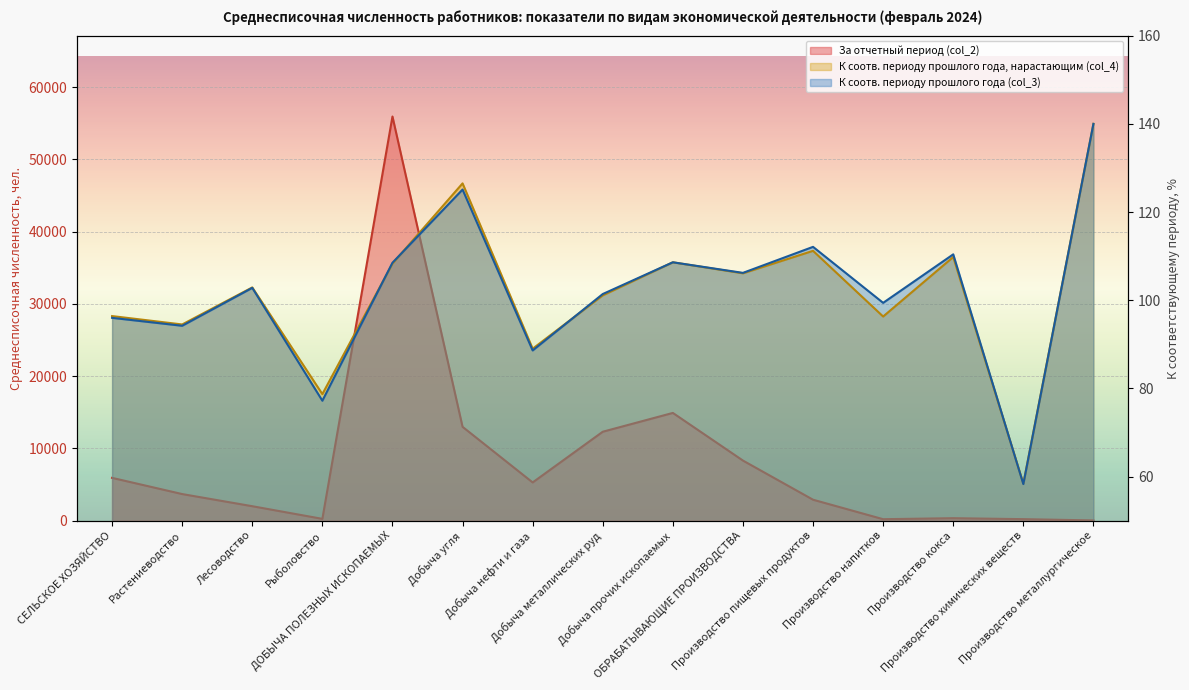

What are all the series names shown in the legend?

За отчетный период (col_2), К соотв. периоду прошлого года, нарастающим (col_4), К соотв. периоду прошлого года (col_3)